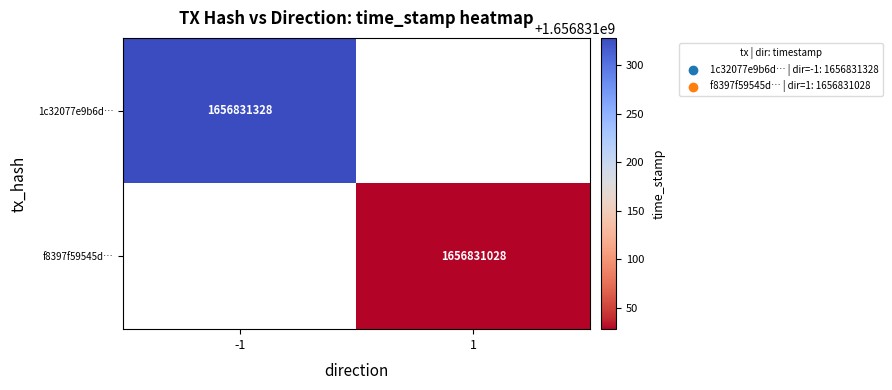

Between direction and time_stamp, which is larger?

time_stamp